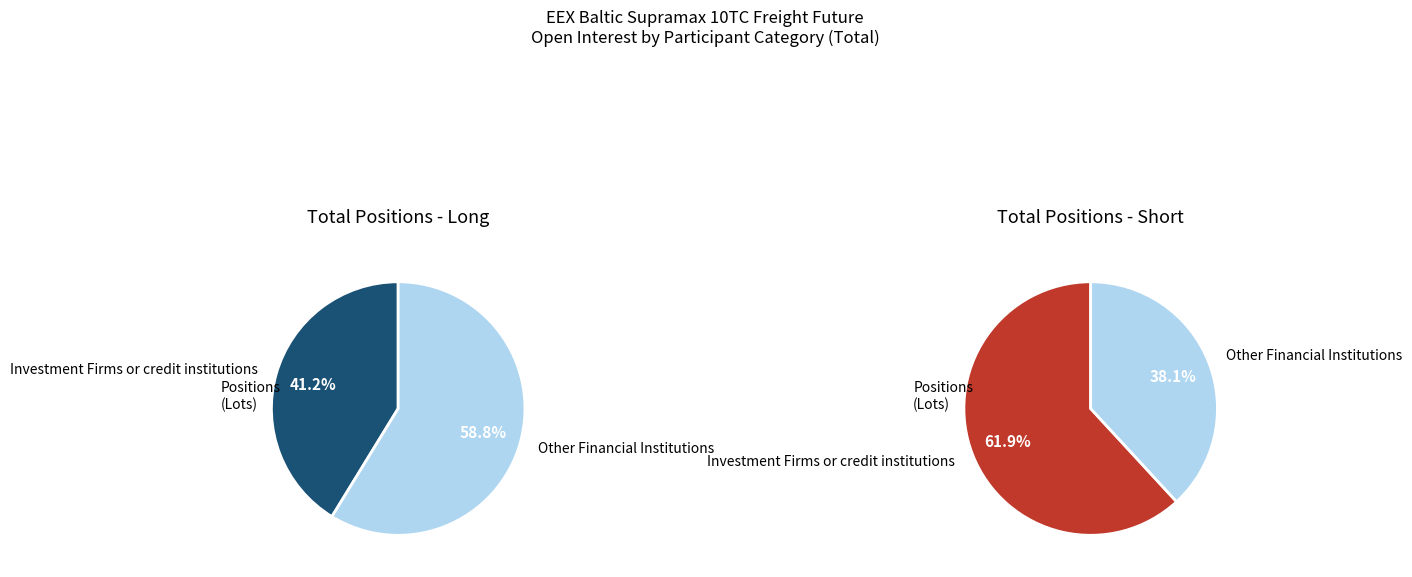

True or false: Investment Funds accounts for 1% of the total.

False